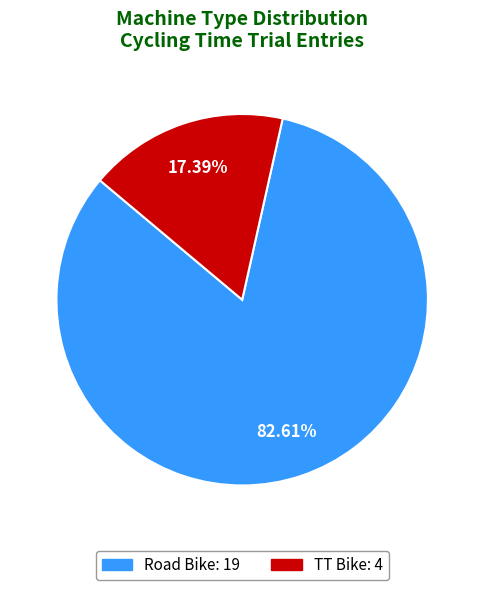

Count the number of slices in the pie.

2